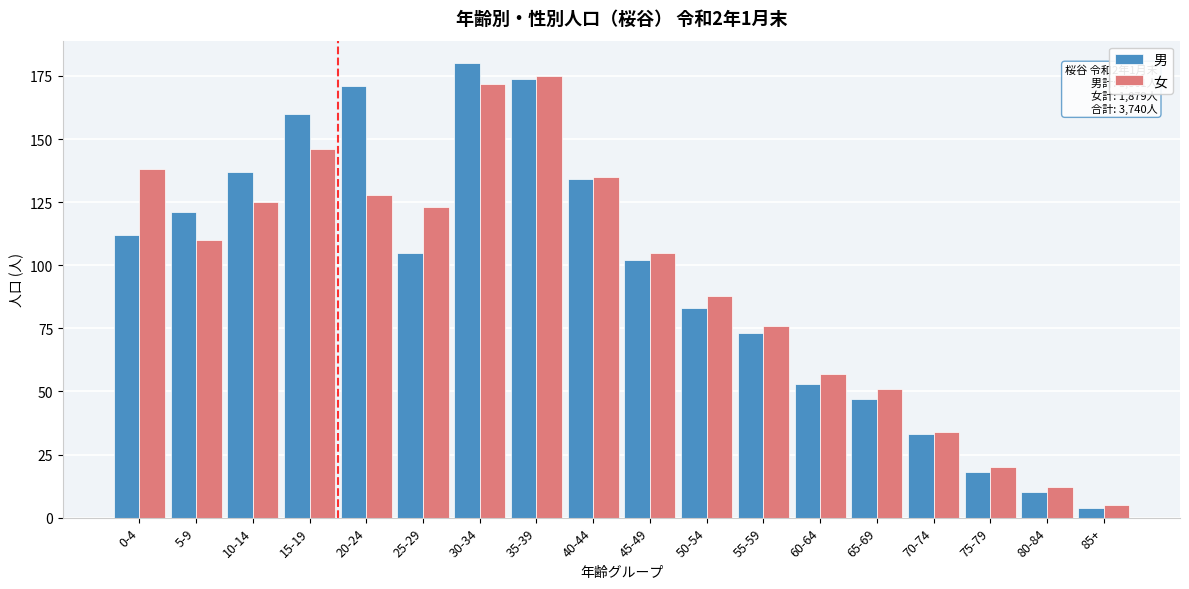

Which series has the widest spread of values?

男